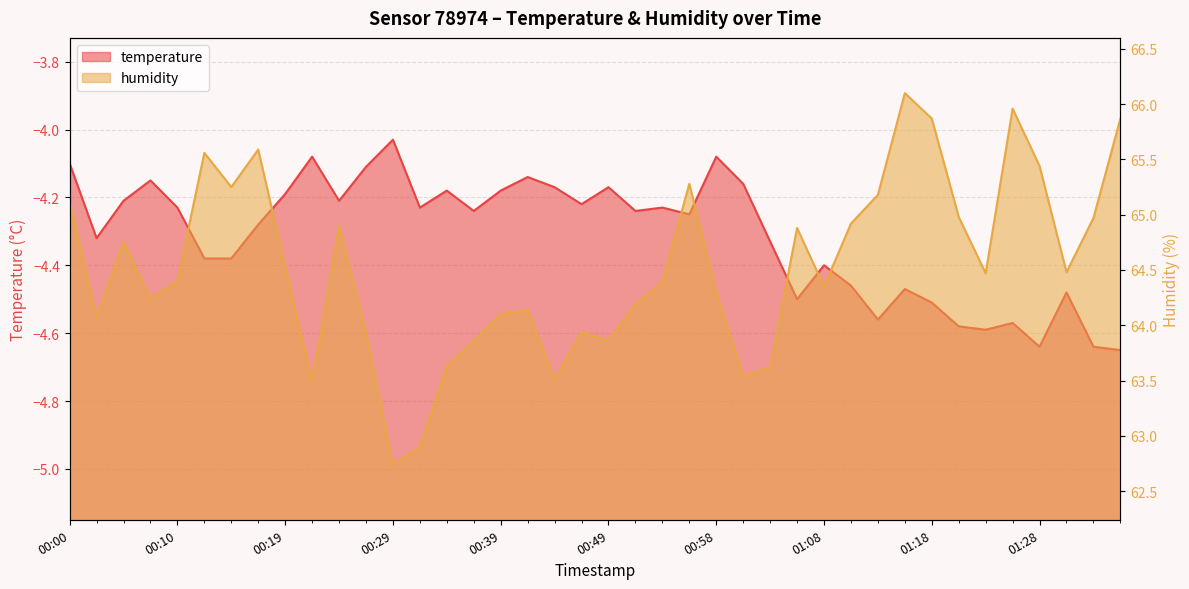

Reading left to right, list all the values displayed in this chart.

temperature: 00:00=-4.1	00:02=-4.3	00:05=-4.2	00:07=-4.2	00:10=-4.2	00:12=-4.4	00:15=-4.4	00:17=-4.3	00:19=-4.2	00:22=-4.1	00:24=-4.2	00:27=-4.1	00:29=-4.0	00:32=-4.2	00:34=-4.2	00:37=-4.2	00:39=-4.2	00:41=-4.1	00:44=-4.2	00:46=-4.2	00:49=-4.2	00:51=-4.2	00:54=-4.2	00:56=-4.2	00:58=-4.1	01:01=-4.2	01:03=-4.3	01:06=-4.5	01:08=-4.4	01:11=-4.5	01:13=-4.6	01:16=-4.5	01:18=-4.5	01:21=-4.6	01:23=-4.6	01:25=-4.6	01:28=-4.6	01:30=-4.5	01:33=-4.6	01:35=-4.7
humidity: 00:00=65.1	00:02=64.1	00:05=64.8	00:07=64.2	00:10=64.4	00:12=65.6	00:15=65.2	00:17=65.6	00:19=64.5	00:22=63.5	00:24=64.9	00:27=63.9	00:29=62.7	00:32=62.9	00:34=63.6	00:37=63.9	00:39=64.1	00:41=64.1	00:44=63.5	00:46=63.9	00:49=63.9	00:51=64.2	00:54=64.4	00:56=65.3	00:58=64.3	01:01=63.5	01:03=63.6	01:06=64.9	01:08=64.3	01:11=64.9	01:13=65.2	01:16=66.1	01:18=65.9	01:21=65.0	01:23=64.5	01:25=66.0	01:28=65.4	01:30=64.5	01:33=65.0	01:35=65.9